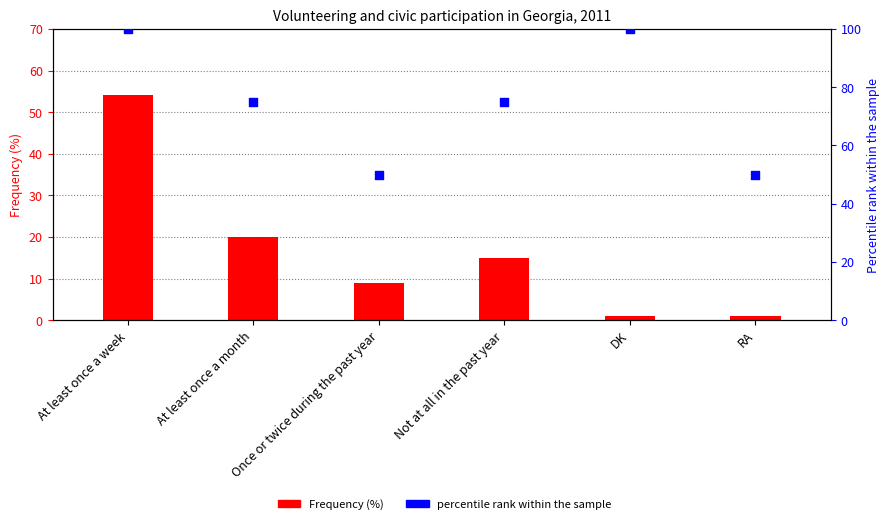

What are all the series names shown in the legend?

Frequency (%), percentile rank within the sample